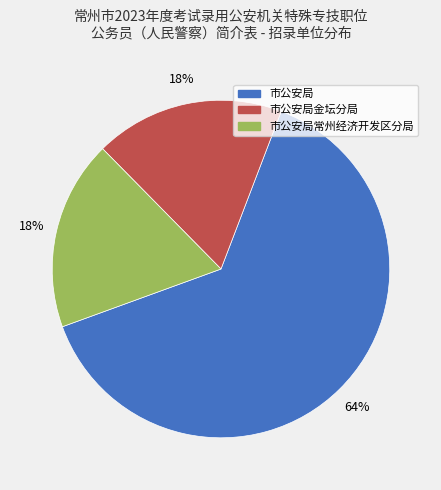

What is the largest slice in the pie chart?

市公安局